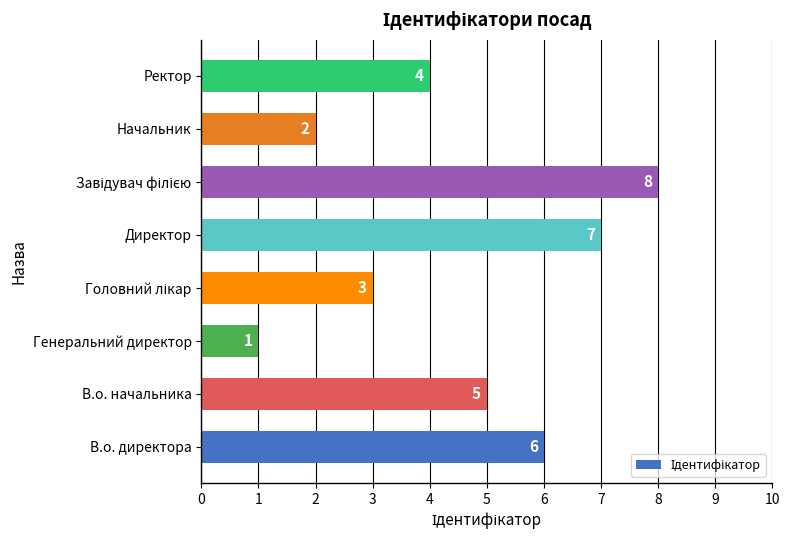

What is the ratio of the value at Начальник to the value at В.о. директора?

0.3